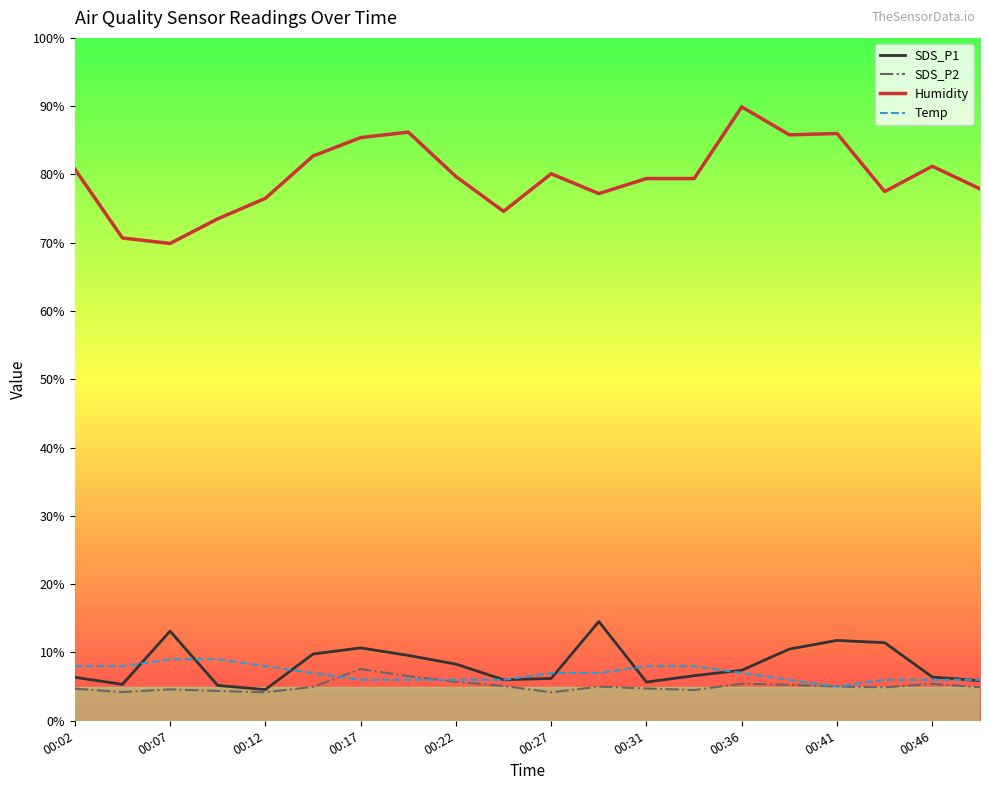

What are all the series names shown in the legend?

SDS_P1, SDS_P2, Humidity, Temp